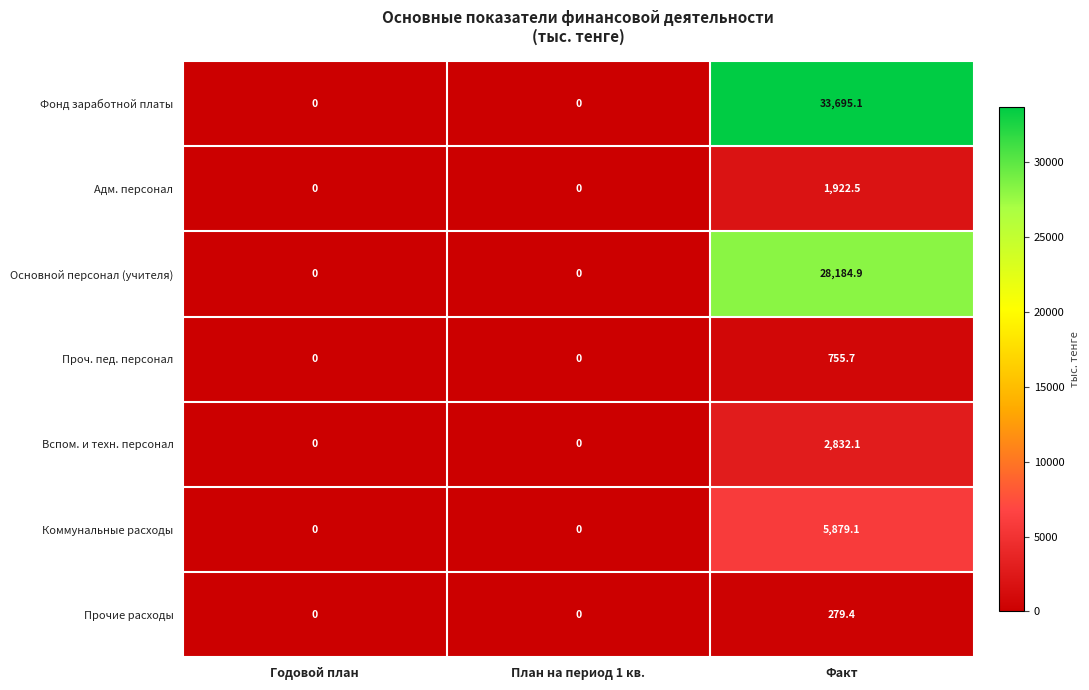

What is the difference between the Коммунальные расходы values at Годовой план and Факт?

5879.1